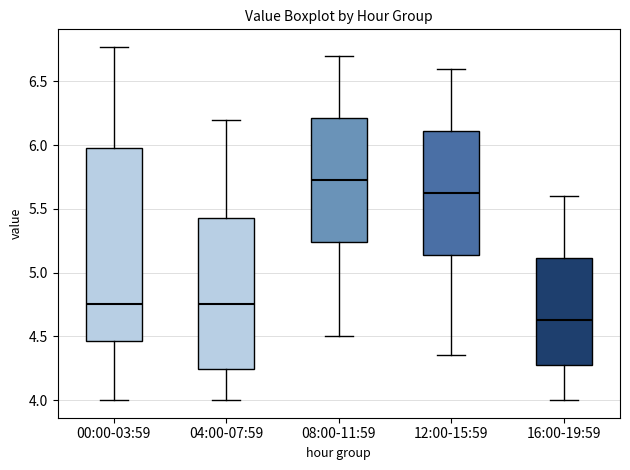

Which box's median line is the lowest?

16:00-19:59